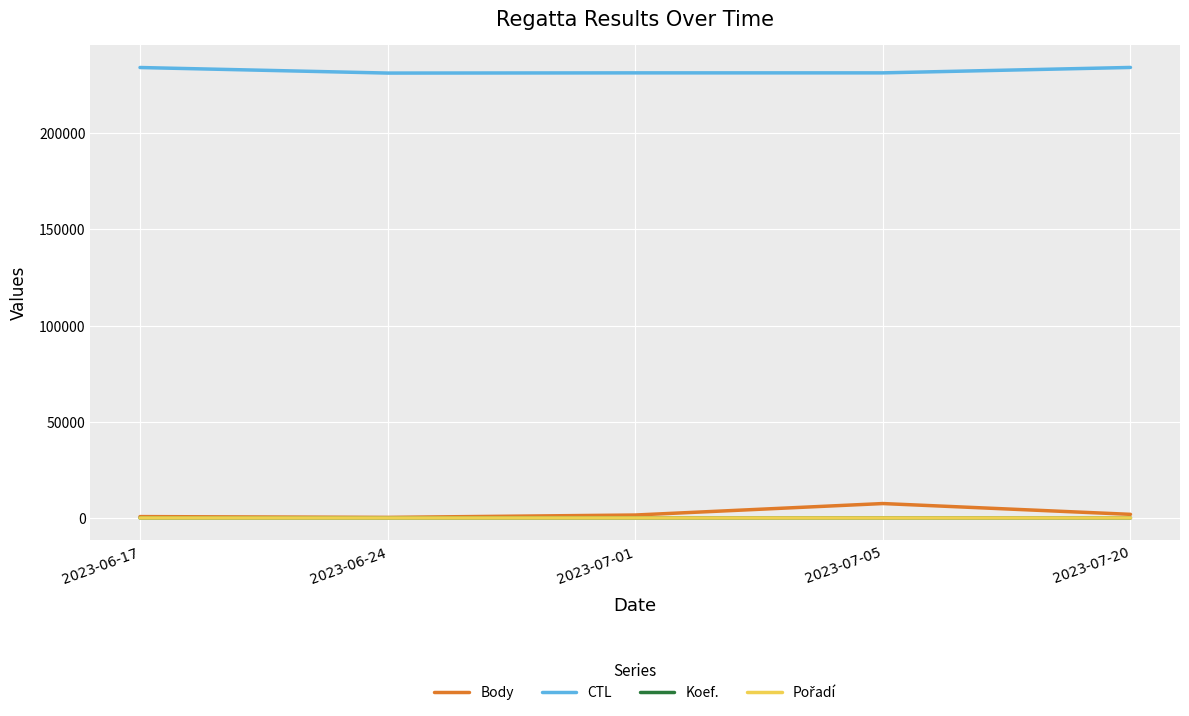

Is the value of CTL at 2023-06-17 greater than the value of Koef. at 2023-07-20?

Yes